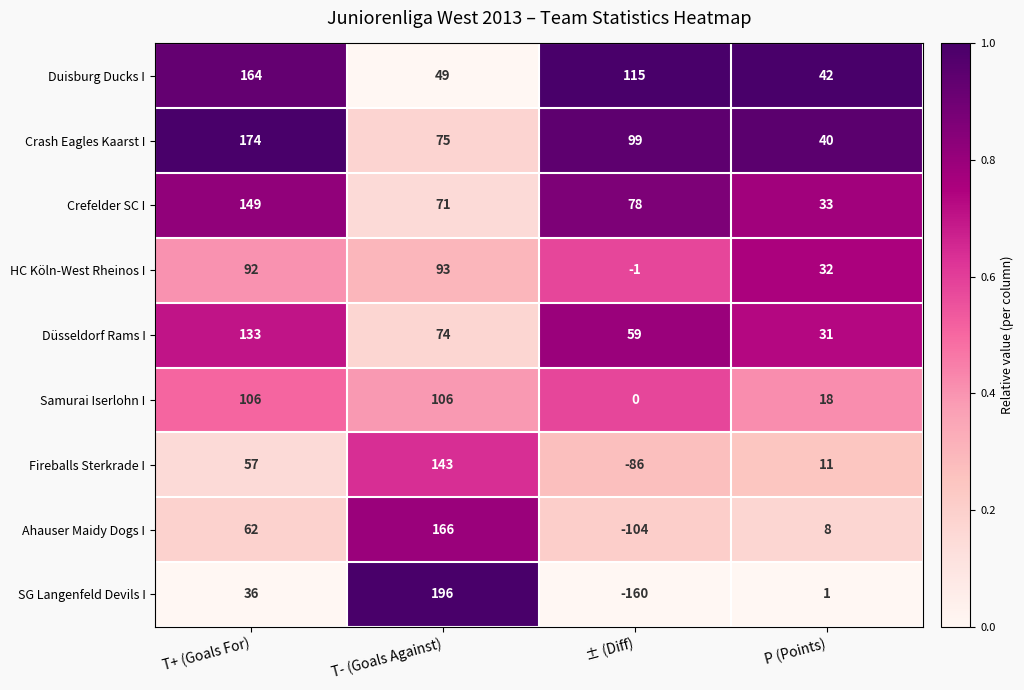

Rank the series at P (Points) from lowest to highest value.

SG Langenfeld Devils I, Ahauser Maidy Dogs I, Fireballs Sterkrade I, Samurai Iserlohn I, Düsseldorf Rams I, HC Köln-West Rheinos I, Crefelder SC I, Crash Eagles Kaarst I, Duisburg Ducks I